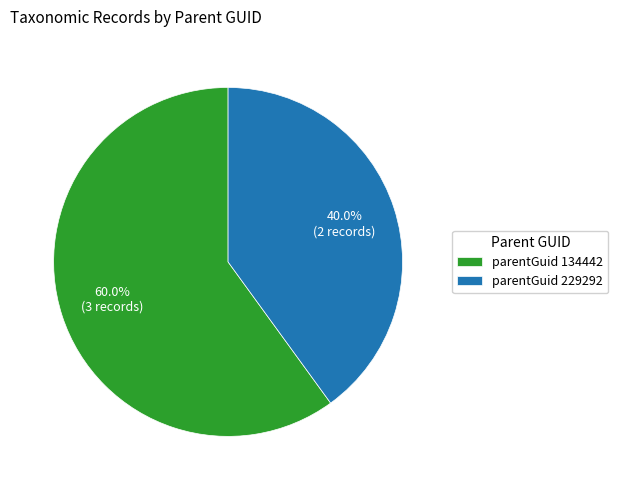

Combined, do parentGuid 134442 and parentGuid 229292 account for over 50%?

Yes